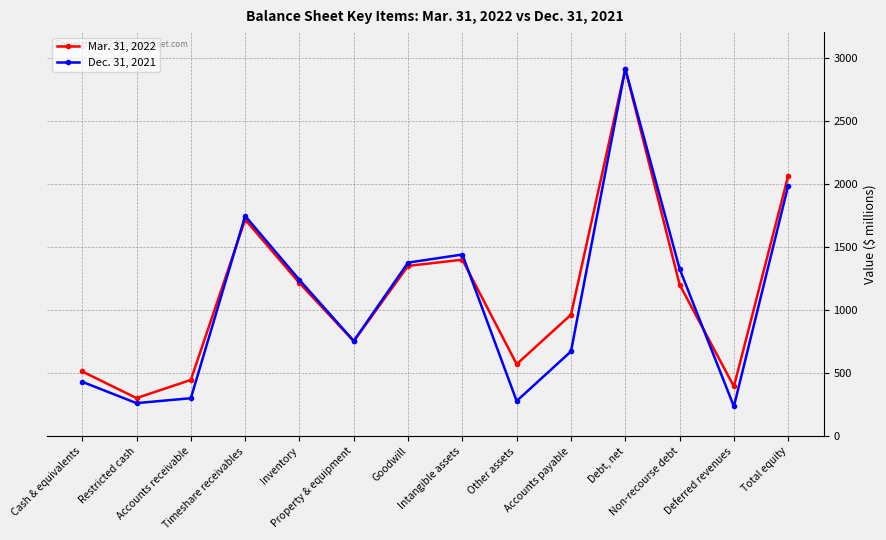

After their last crossing, which series has the higher values: Mar. 31, 2022 or Dec. 31, 2021?

Mar. 31, 2022